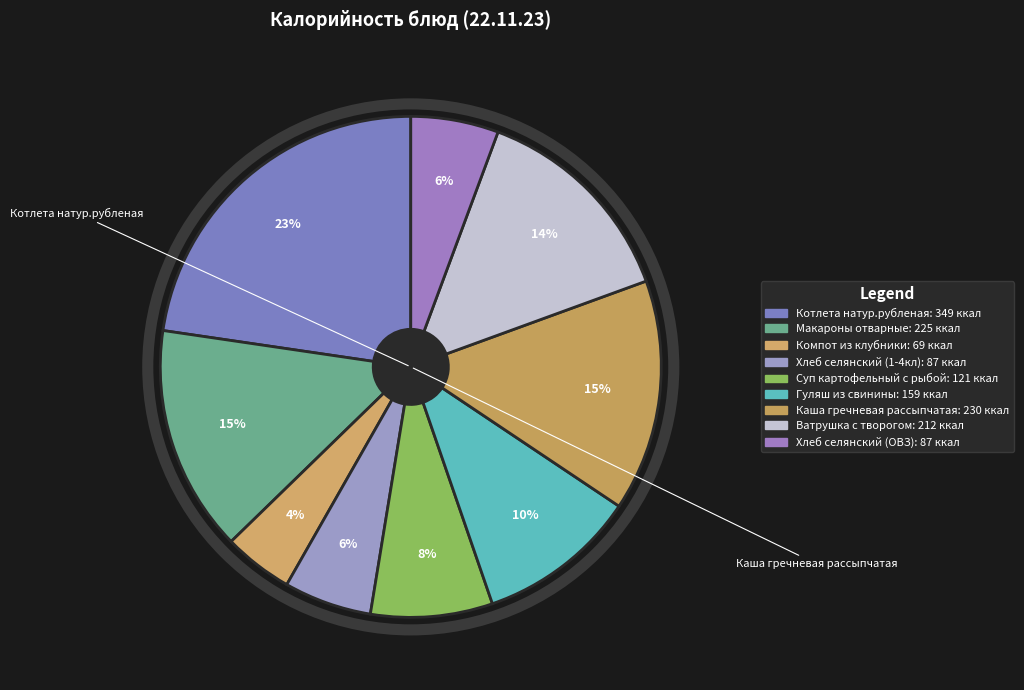

Which slice is the smallest?

Компот из клубники